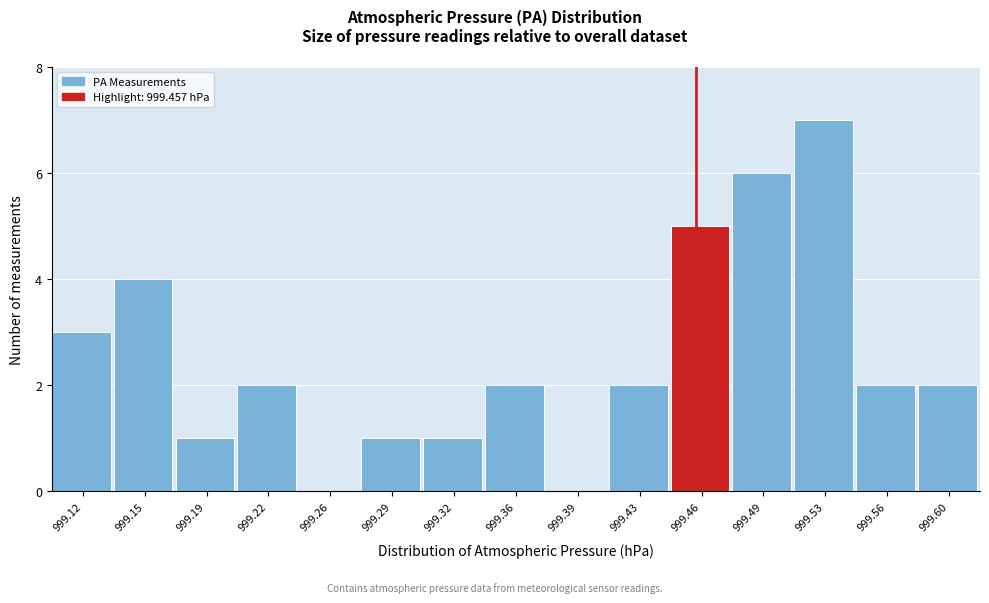

Over which range of the x-axis is the bar tallest?

999.511 to 999.545